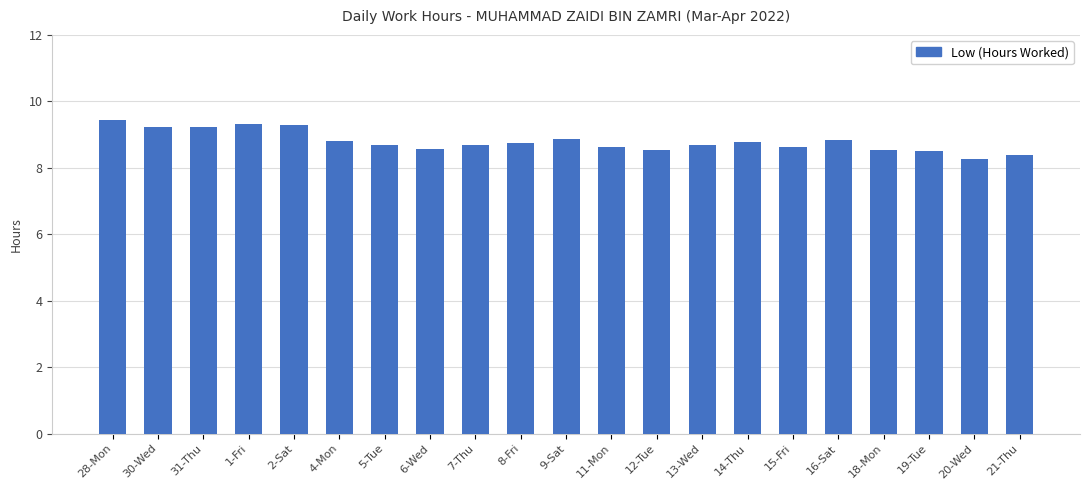

At which label is the value closest to 8?

20-Wed